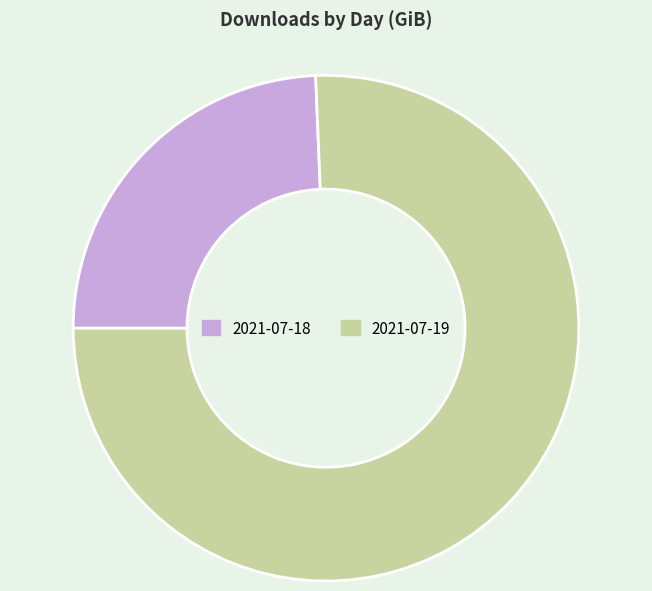

What is the majority slice?

2021-07-19